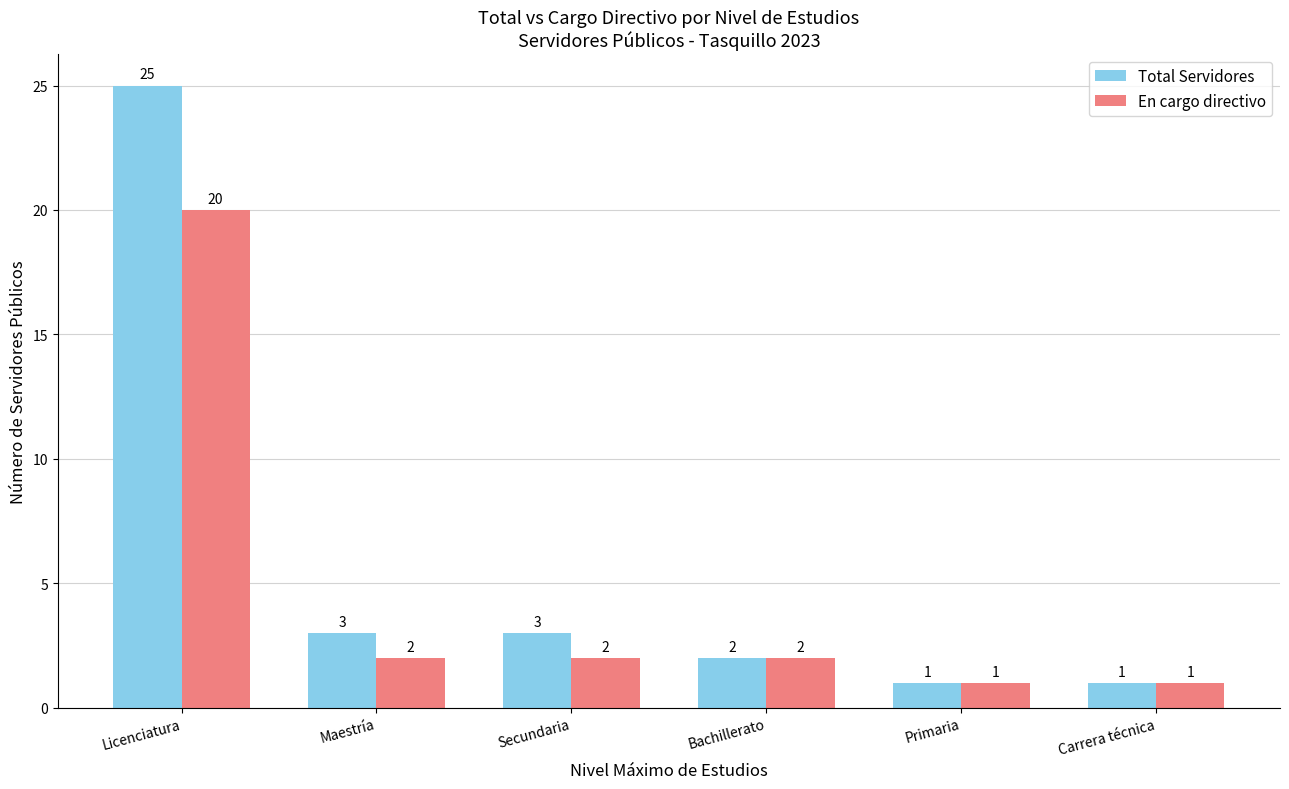

What is the maximum value shown in the chart?

25